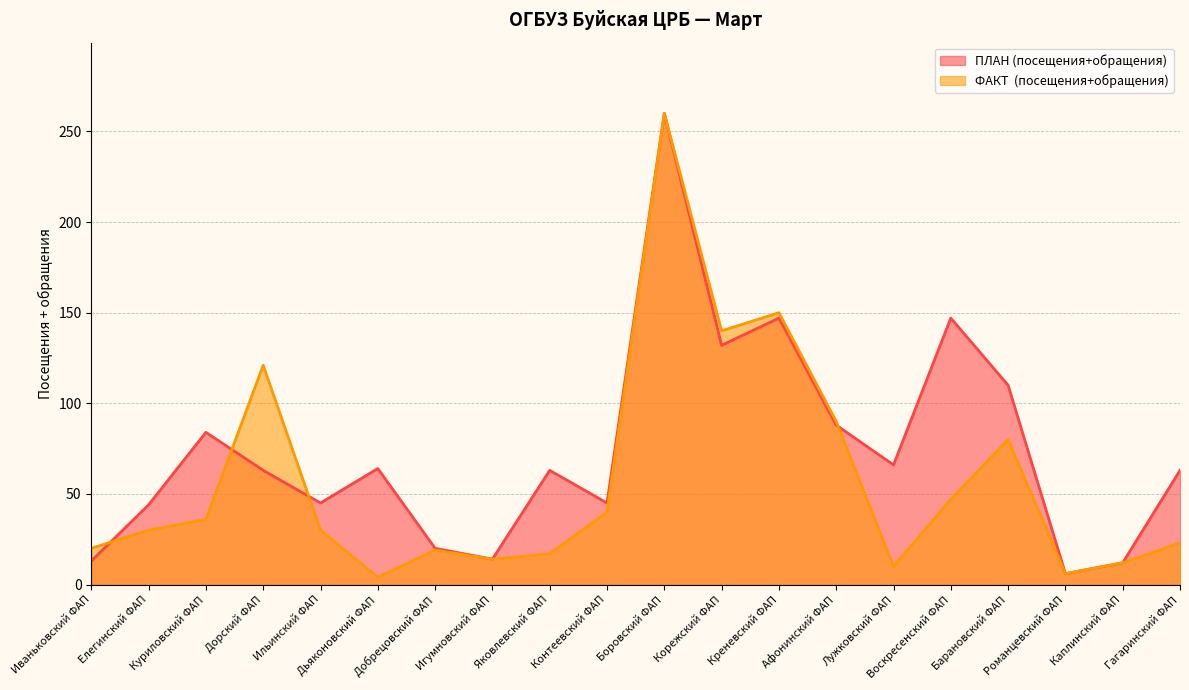

At Куриловский ФАП, list the series in order from smallest to largest.

ФАКТ  (посещения+обращения), ПЛАН (посещения+обращения)